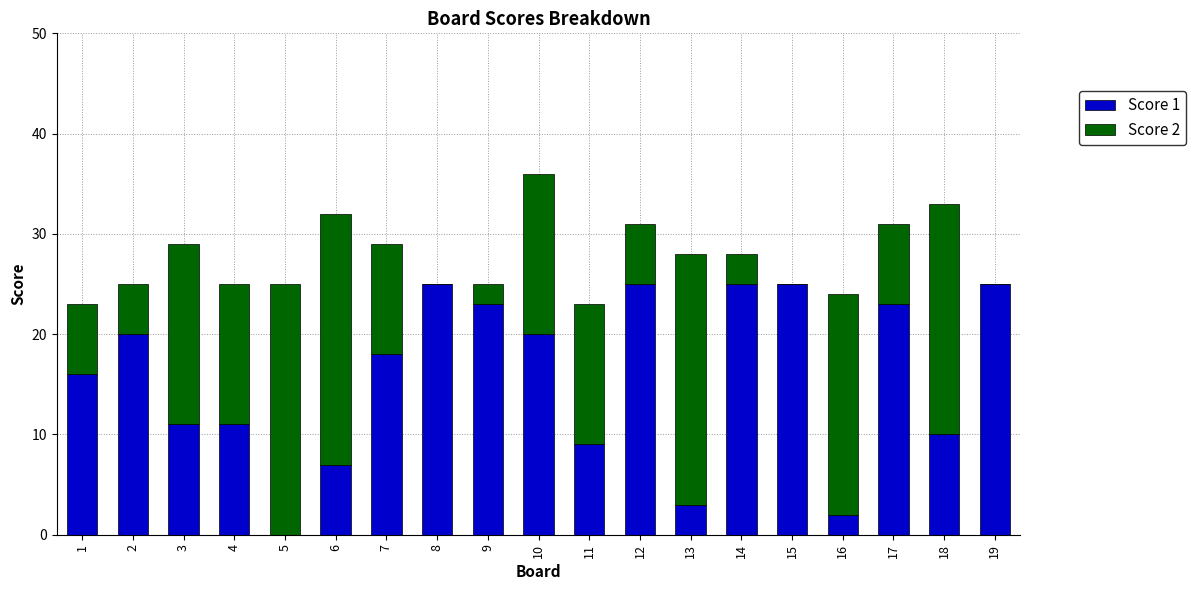

True or false: Score 1 has a value of 25 at 15.

True